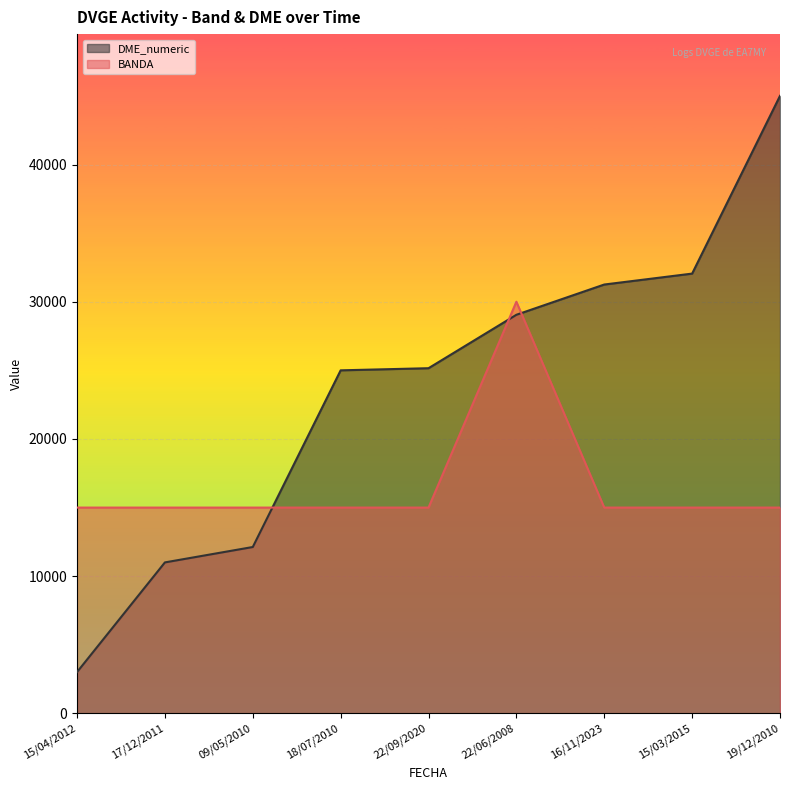

Read the DME_numeric value at 17/12/2011.

11006.0